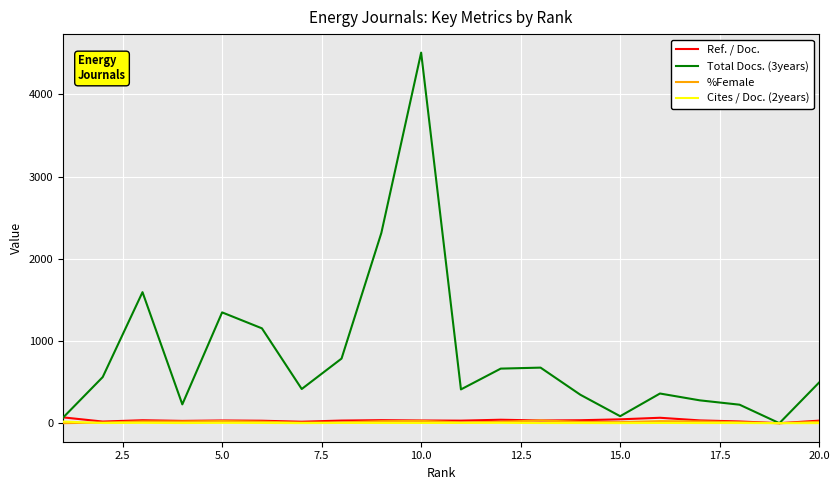

Which series has the largest range (max minus min)?

Total Docs. (3years)